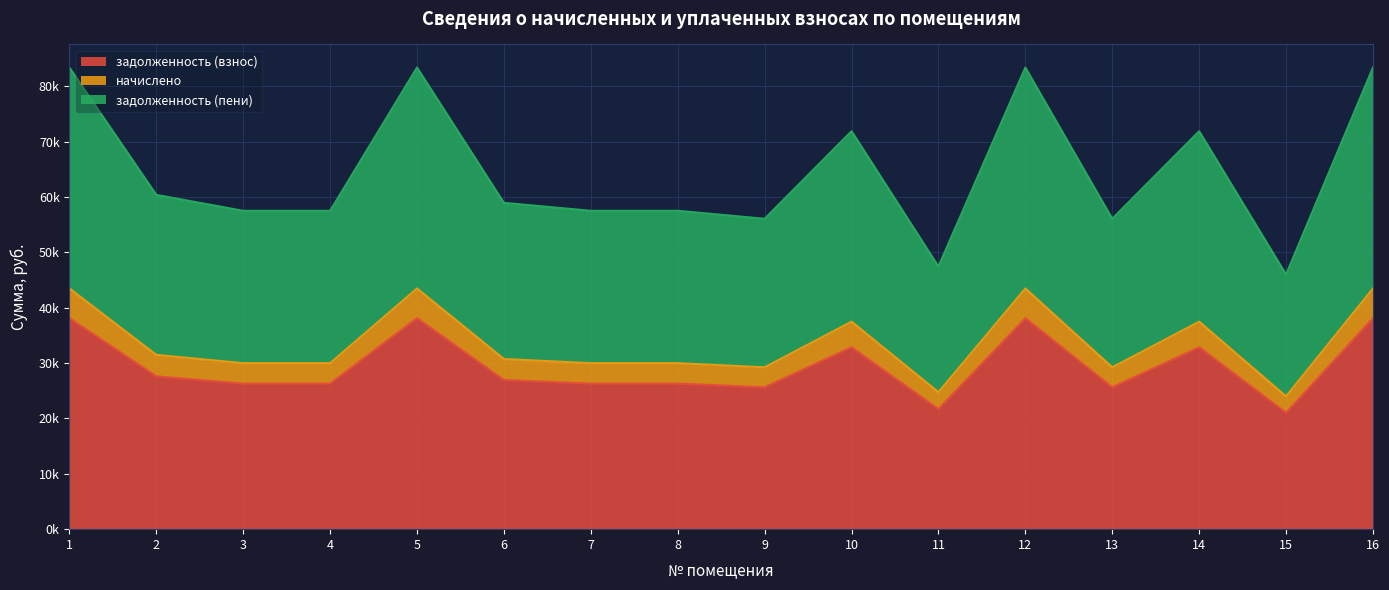

What is the sum of all начислено values?

538252.0